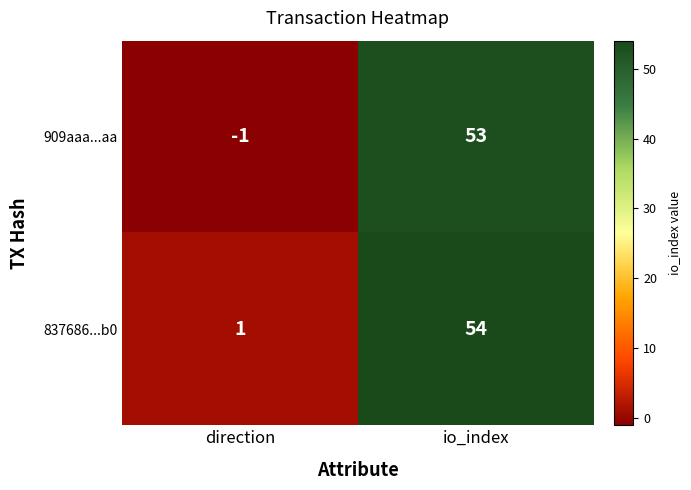

Which series has the largest total across all categories?

837686...b0